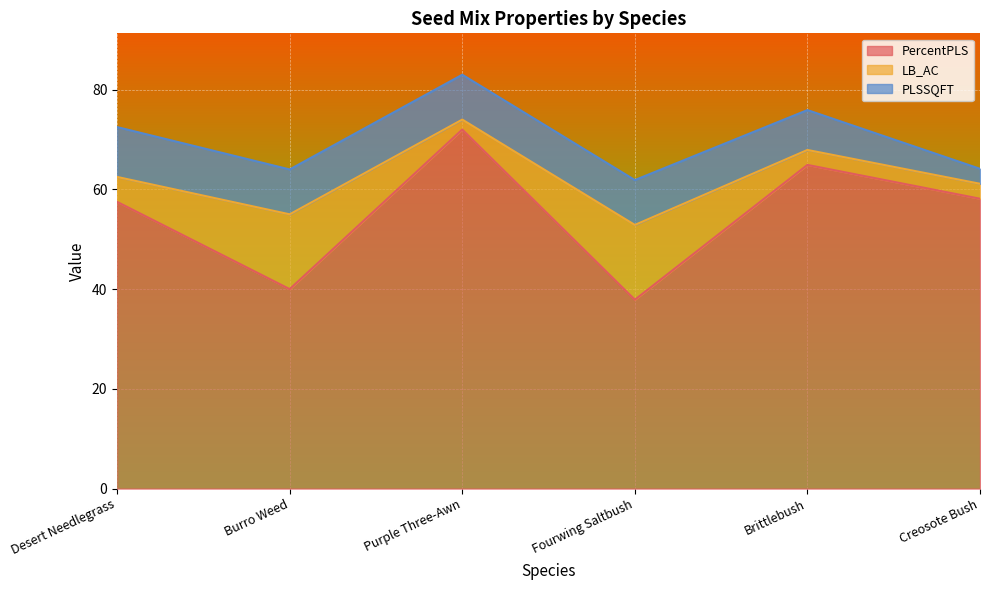

What is the label of the 1st point from the right?

Creosote Bush